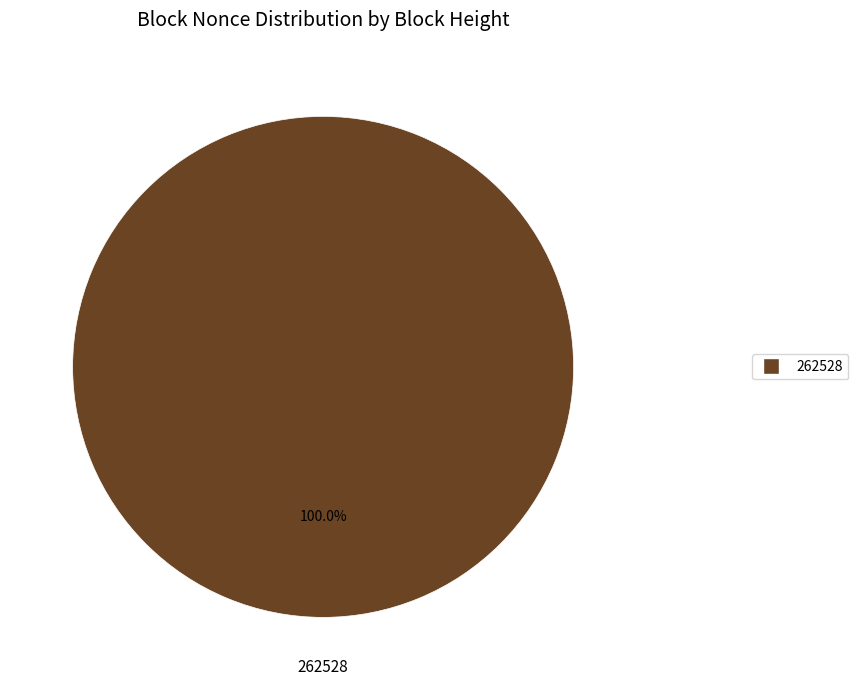

Is there a majority slice in this chart?

Yes